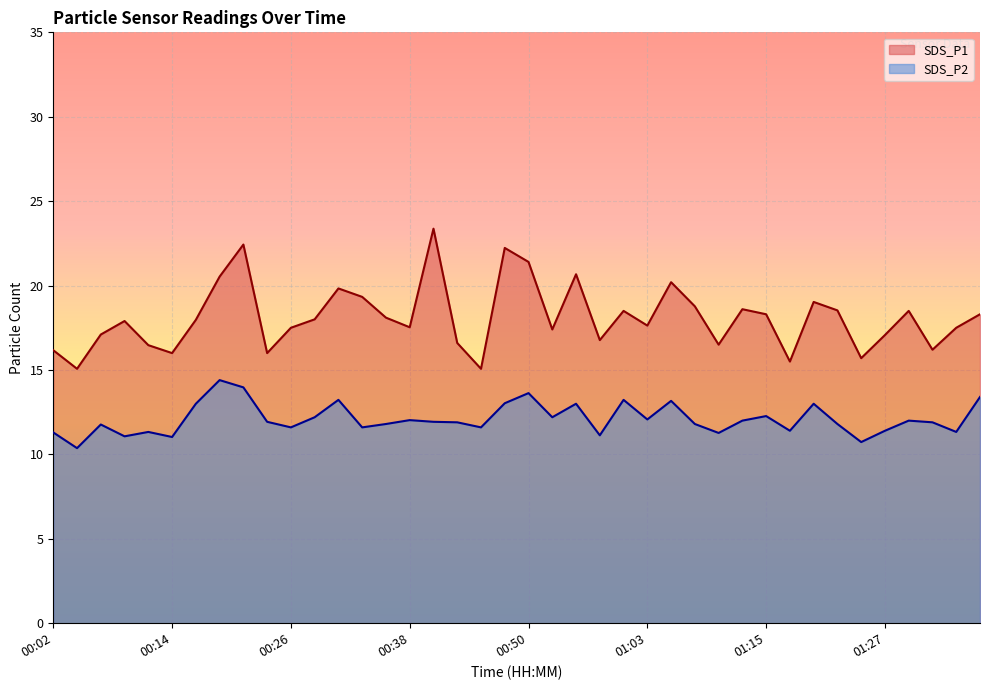

What is the total value across all series at 00:43?

28.5